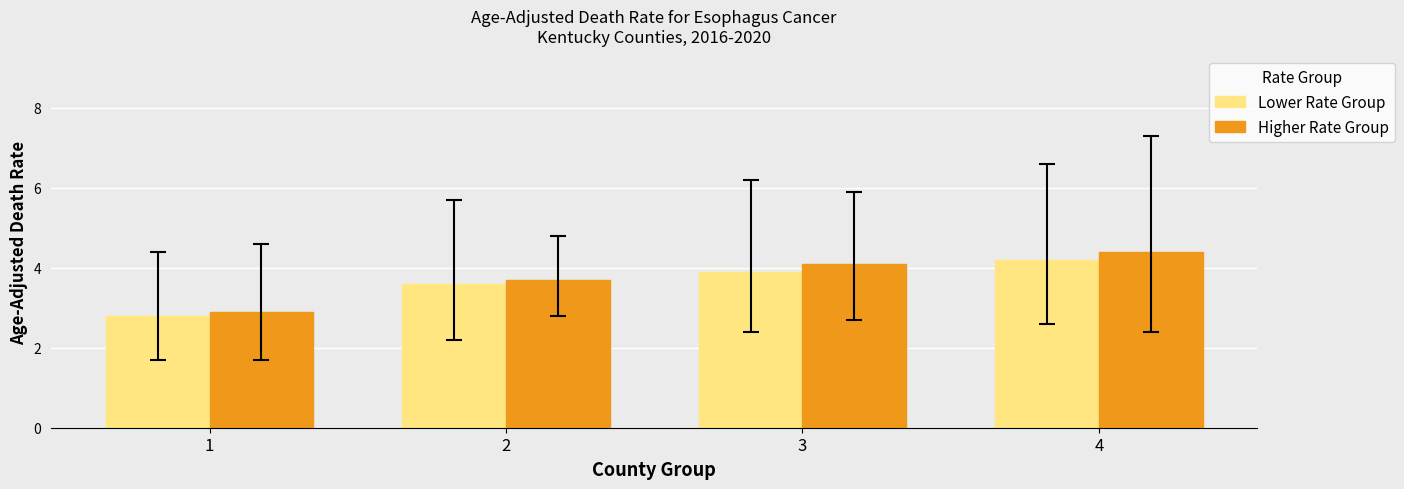

Which series has the widest spread of values?

Higher Rate Group